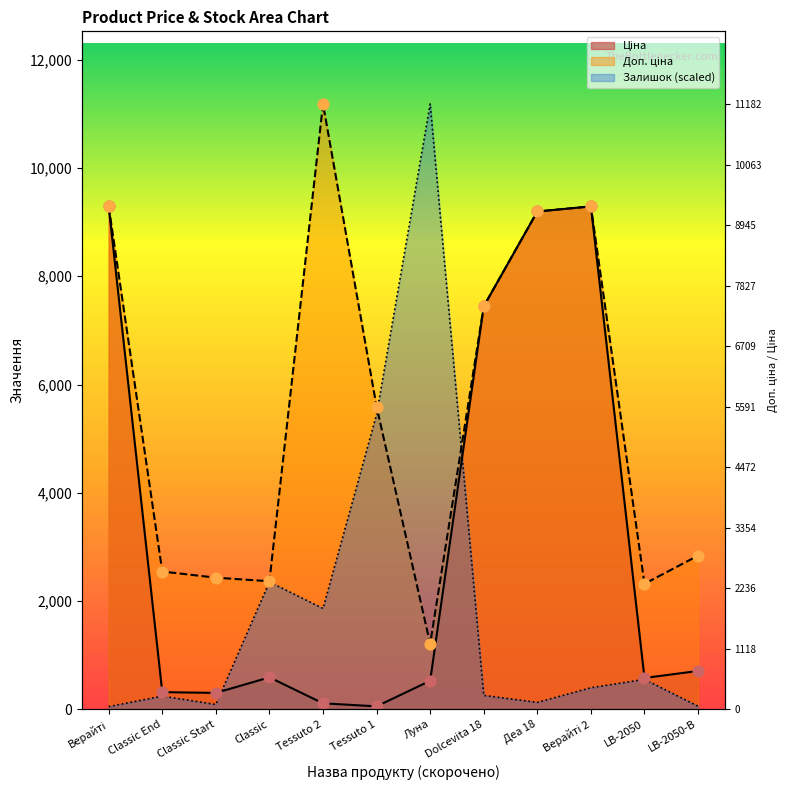

Which series contains the lowest Y value?

Залишок